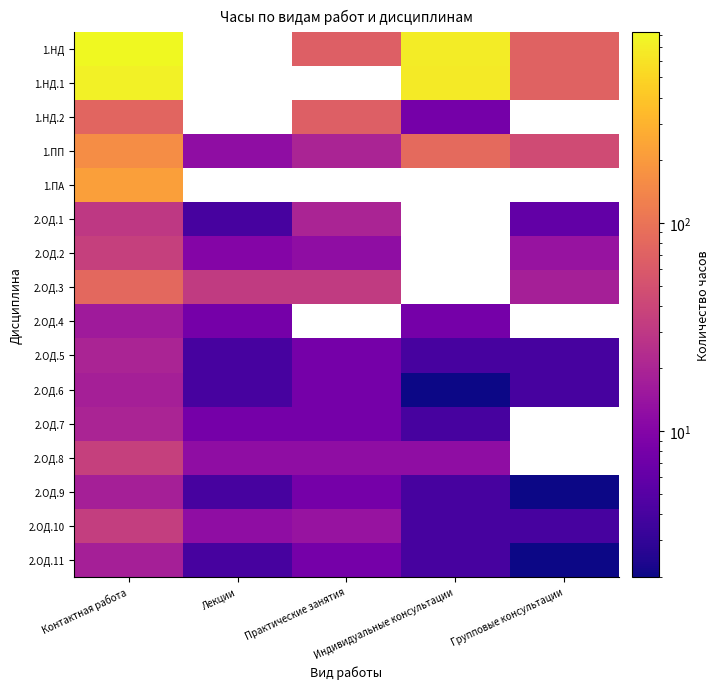

True or false: 2.ОД.5 has a value of 4.0 at Групповые консультации.

True